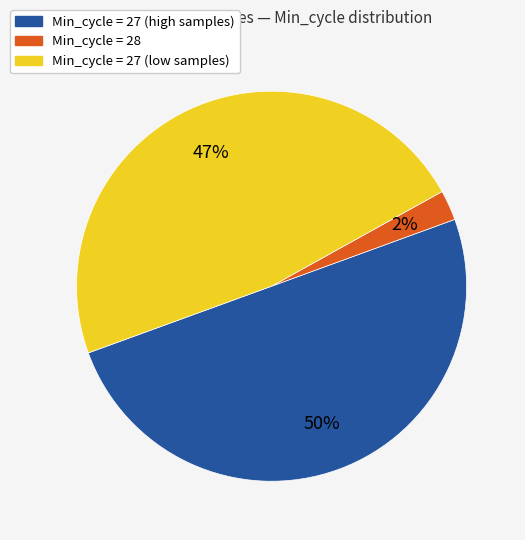

To the nearest percent, what is the average slice percentage?

33%